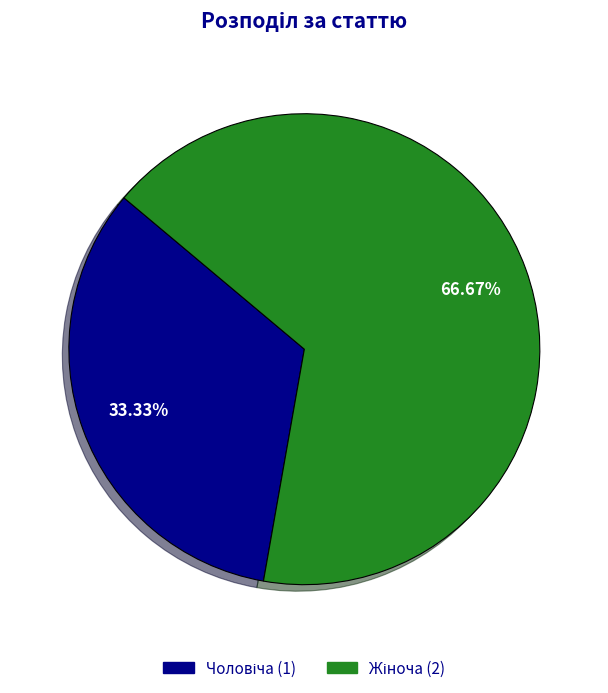

Is there a majority slice in this chart?

Yes